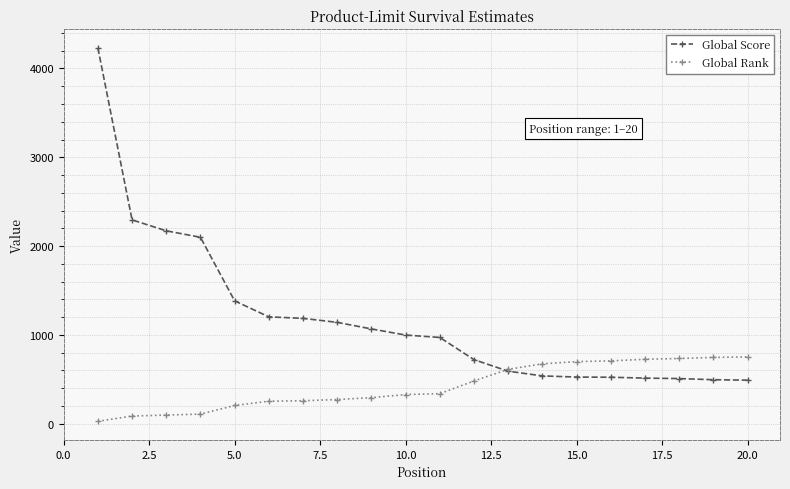

What is the minimum value shown in the chart?

27